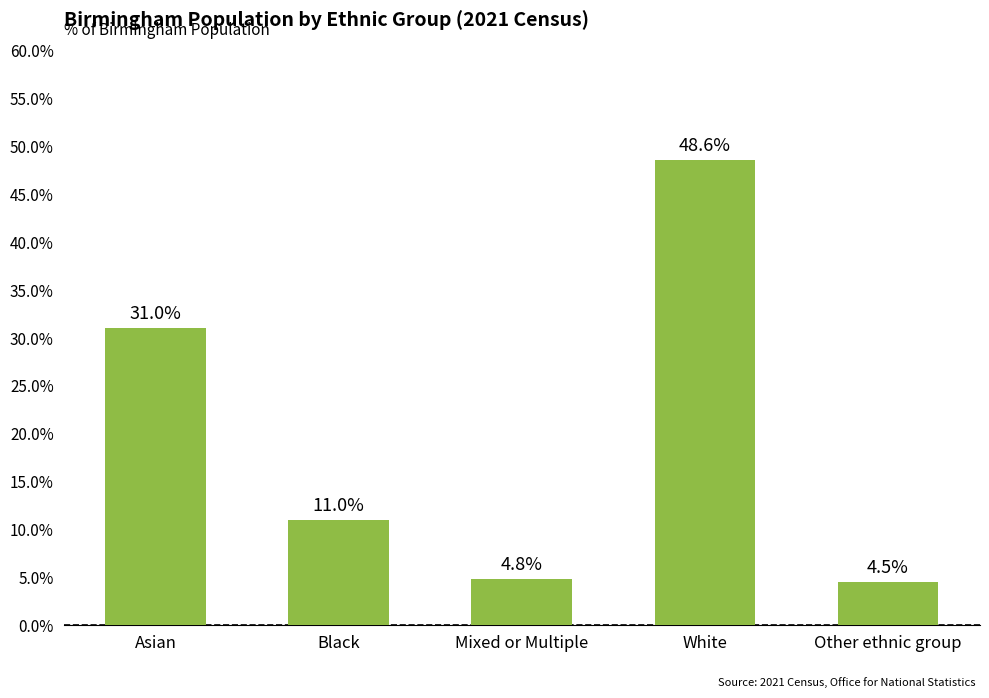

What is the label of the 3rd bar from the right?

Mixed or Multiple